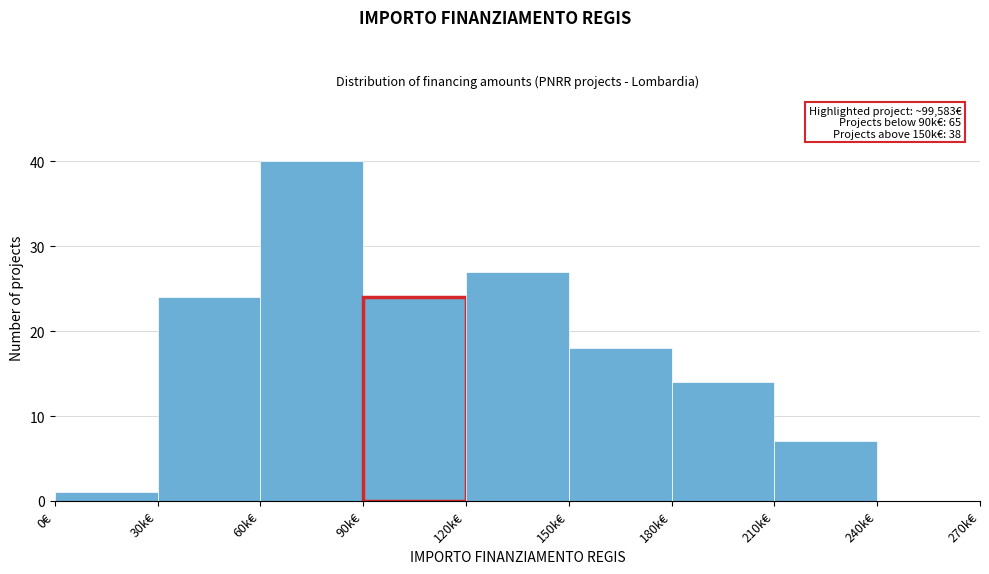

Reading right to left, transcribe all the data shown in this chart.

240k€=0	210k€=7	180k€=14	150k€=18	120k€=27	90k€=24	60k€=40	30k€=24	0€=1